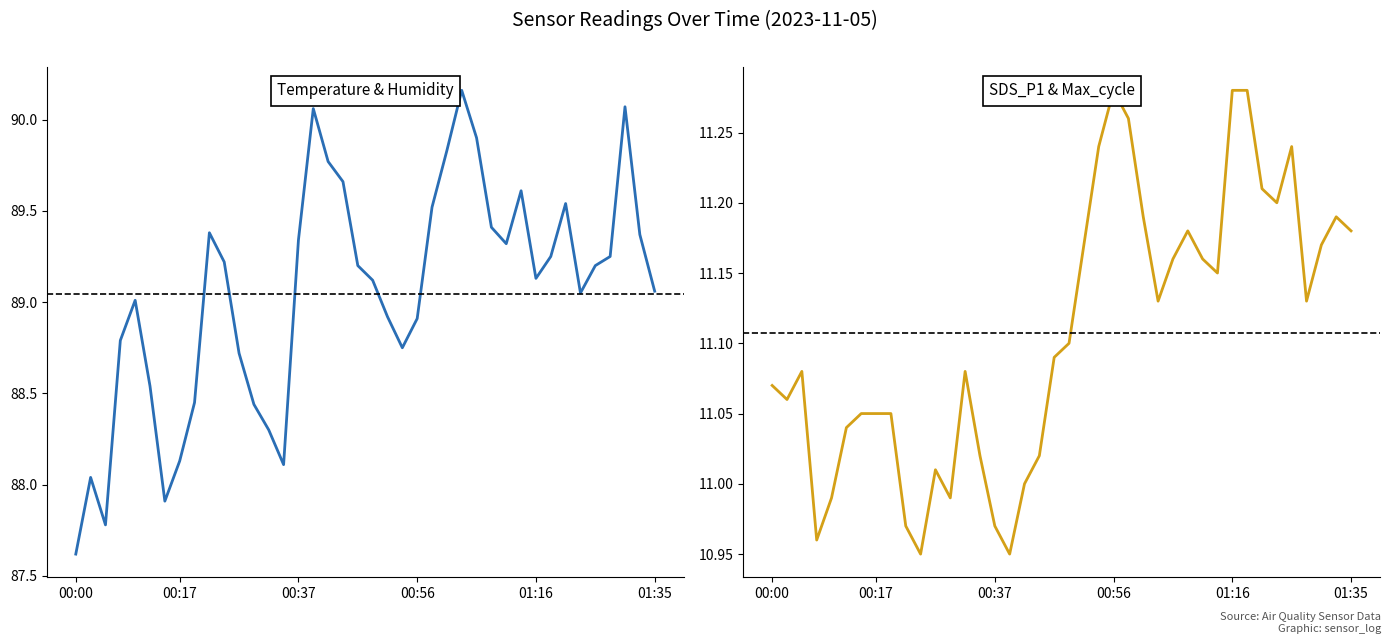

True or false: BME280_temperature and BME280_humidity intersect in this chart.

False